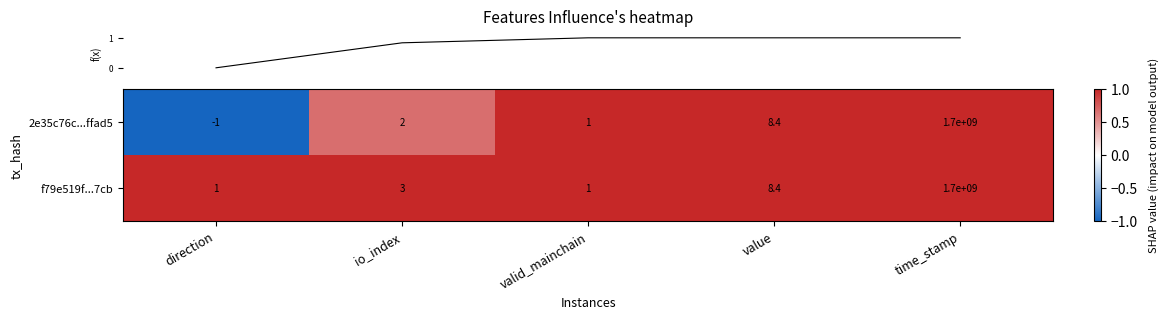

The value of f79e519f...7cb at value is 14.5. True or false?

False